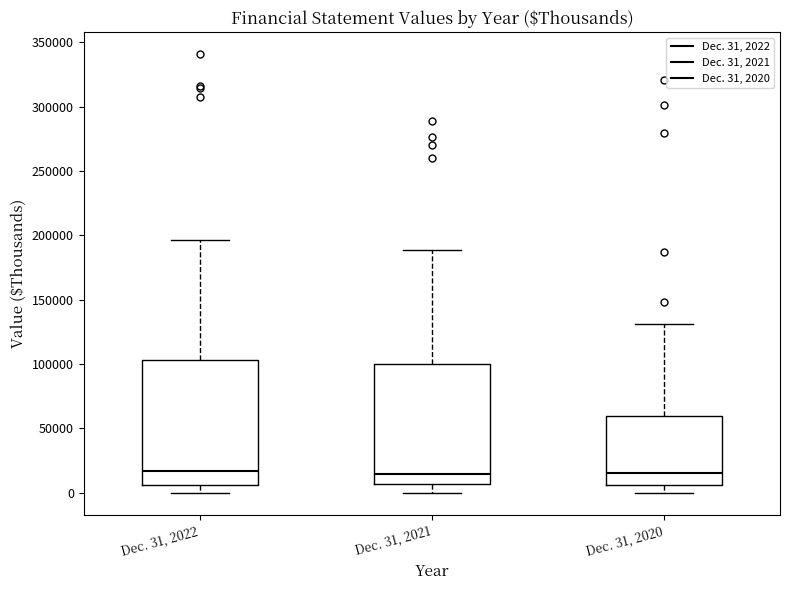

Reading left to right, read every box against the y-axis: the position of its median line, the range the box covers, and the ends of its whiskers. The values are not printed on the chart, so give them approximately, as read against the axis.

Dec. 31, 2022: median 15000, box 5000 to 105000, whiskers 0 to 195000
Dec. 31, 2021: median 15000, box 5000 to 100000, whiskers 0 to 190000
Dec. 31, 2020: median 15000, box 5000 to 60000, whiskers 0 to 130000